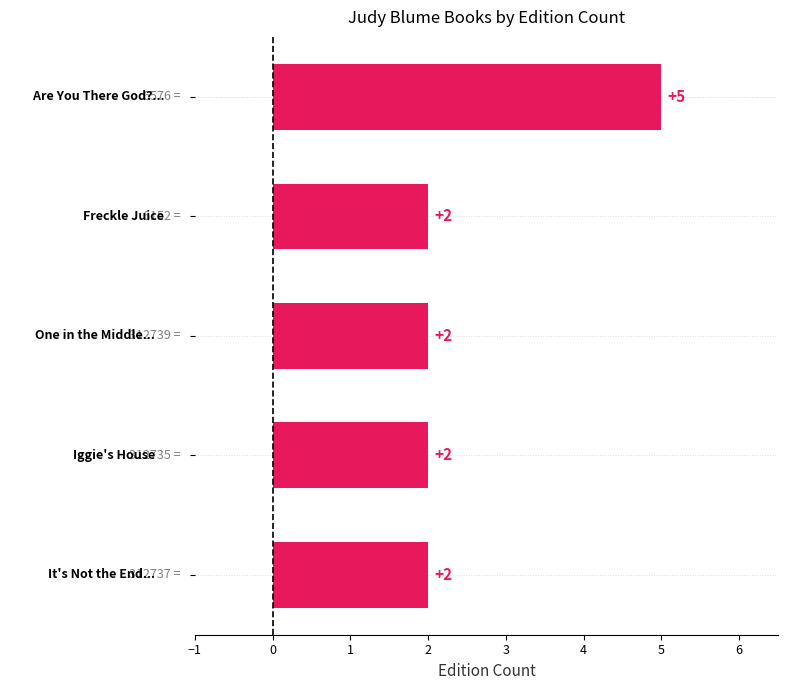

Count the values in the range 2 to 3.

4